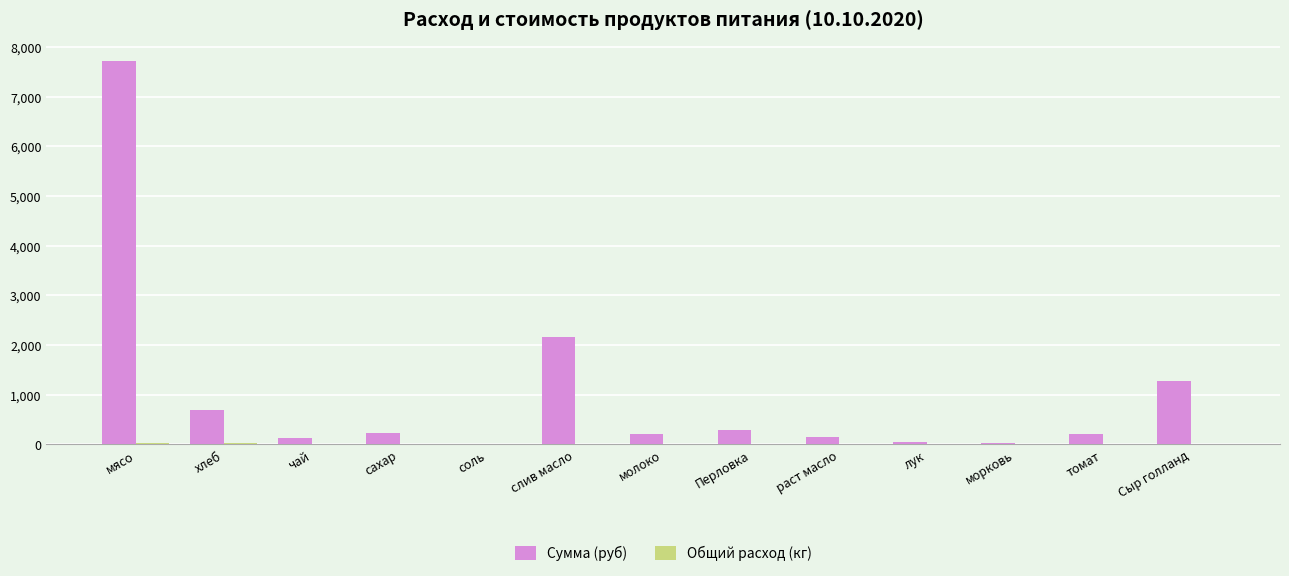

Which series has the largest total across all categories?

Сумма (руб)